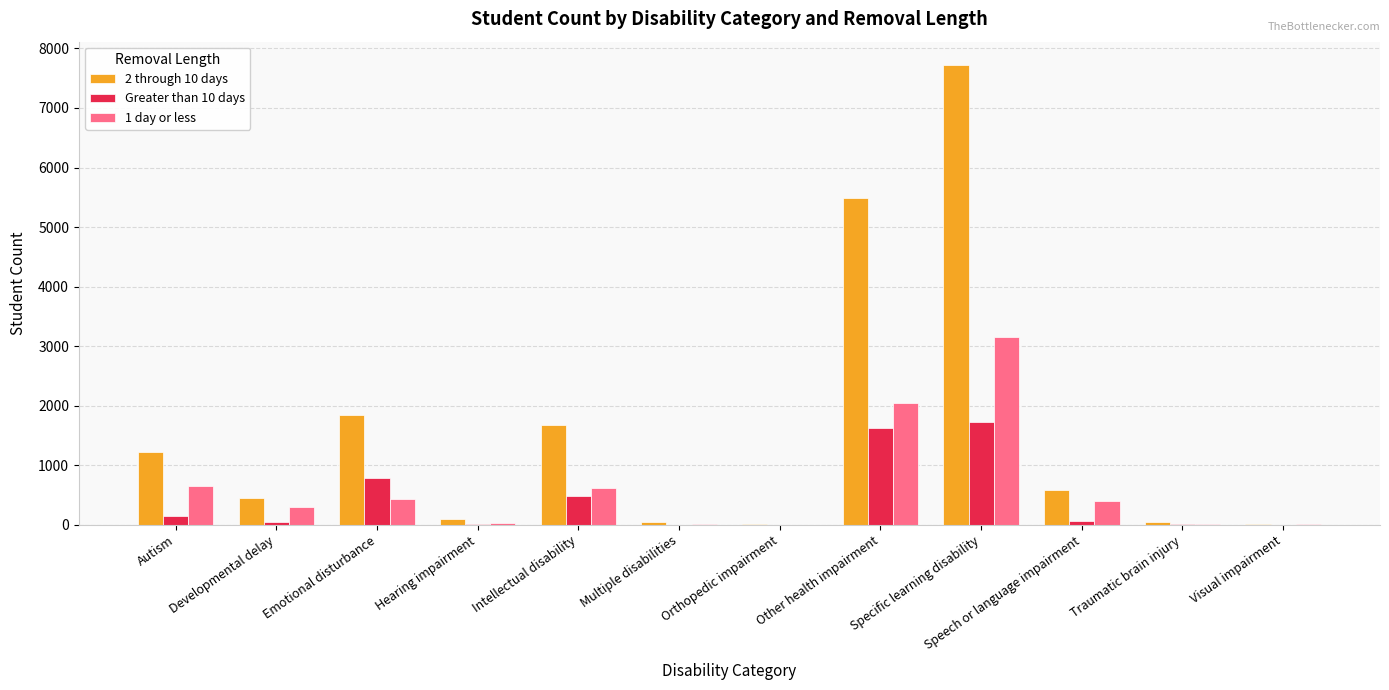

Which series has the widest spread of values?

2 through 10 days